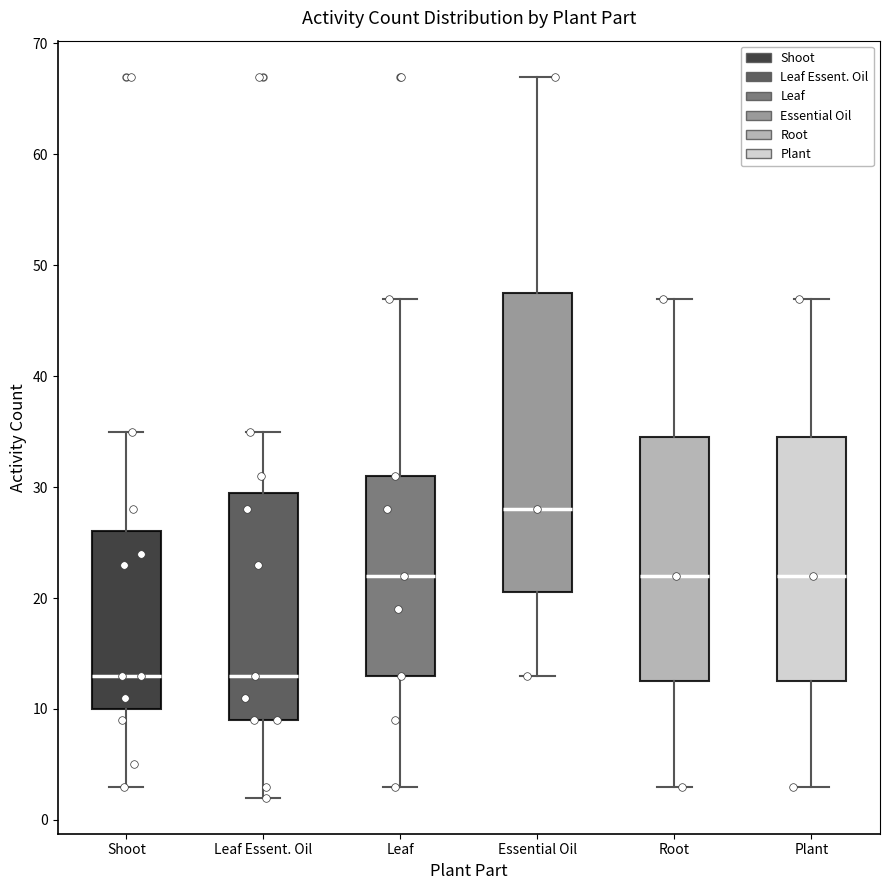

Which box's median line is the highest?

Essential Oil